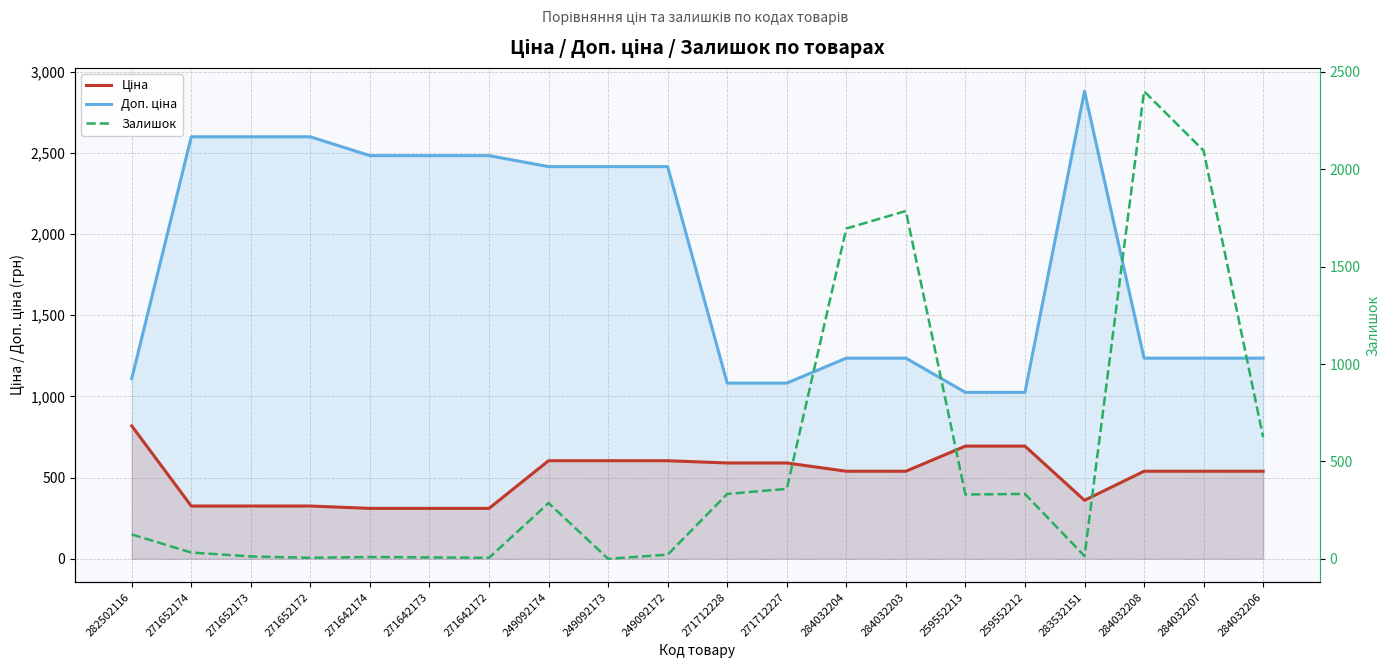

How many lines are shown in the chart?

3